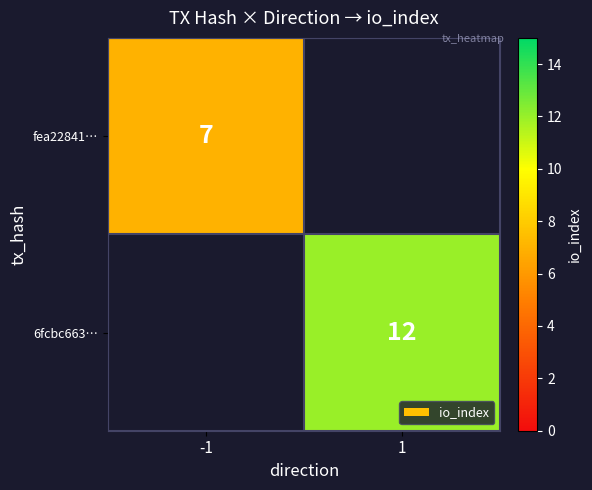

Which label corresponds to the largest value in the chart?

1